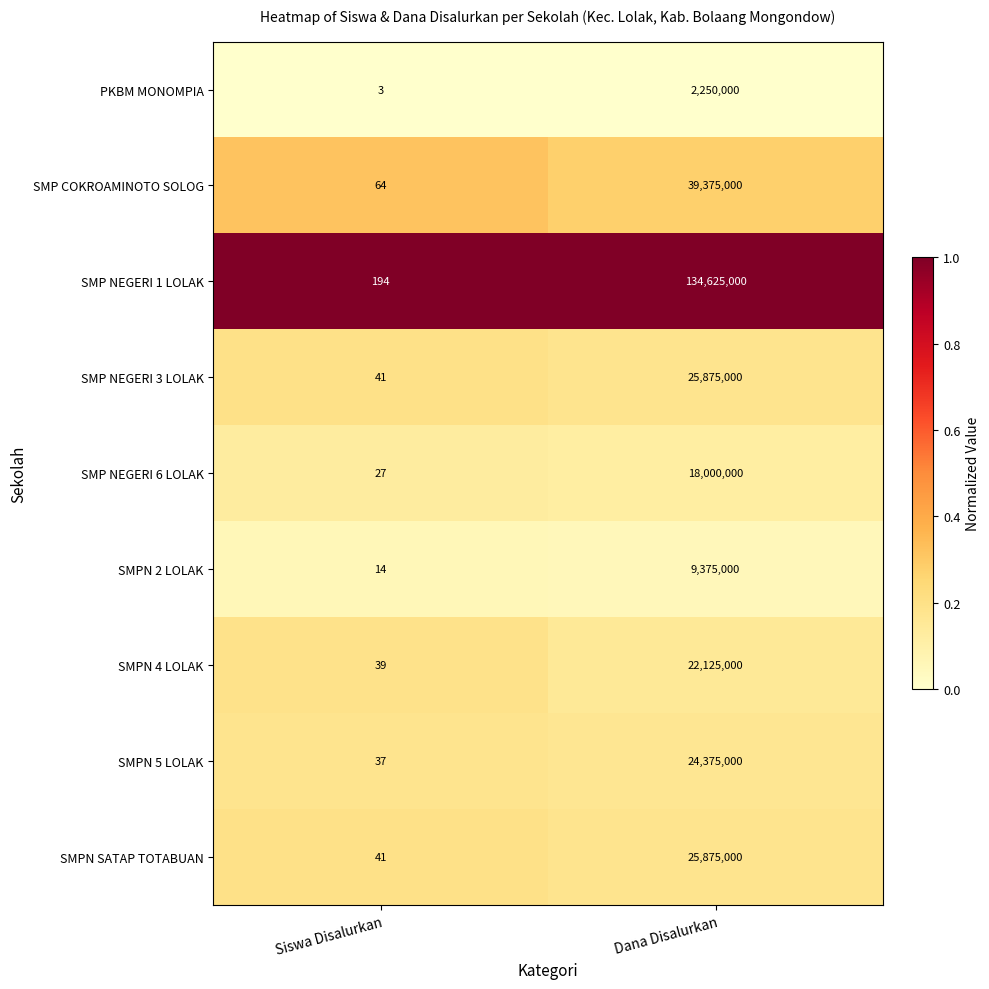

Reading left to right, list all the values displayed in this chart.

PKBM MONOMPIA: 3	2250000
SMP COKROAMINOTO SOLOG: 64	39375000
SMP NEGERI 1 LOLAK: 194	134625000
SMP NEGERI 3 LOLAK: 41	25875000
SMP NEGERI 6 LOLAK: 27	18000000
SMPN 2 LOLAK: 14	9375000
SMPN 4 LOLAK: 39	22125000
SMPN 5 LOLAK: 37	24375000
SMPN SATAP TOTABUAN: 41	25875000